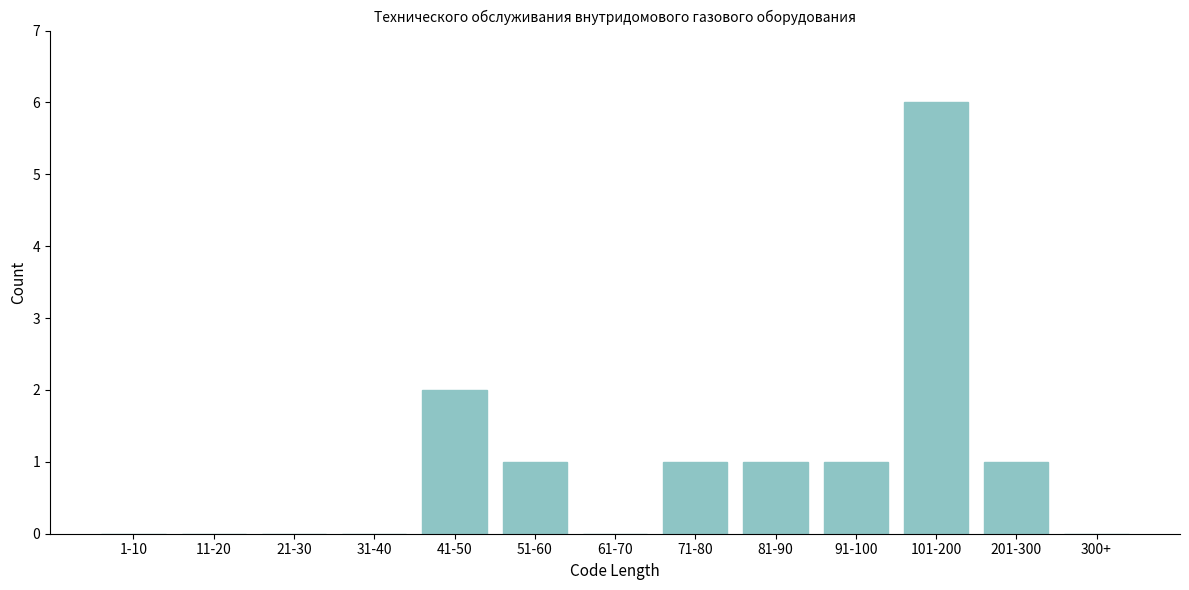

Reading right to left, list all the values displayed in this chart.

300+=0	201-300=1	101-200=6	91-100=1	81-90=1	71-80=1	61-70=0	51-60=1	41-50=2	31-40=0	21-30=0	11-20=0	1-10=0